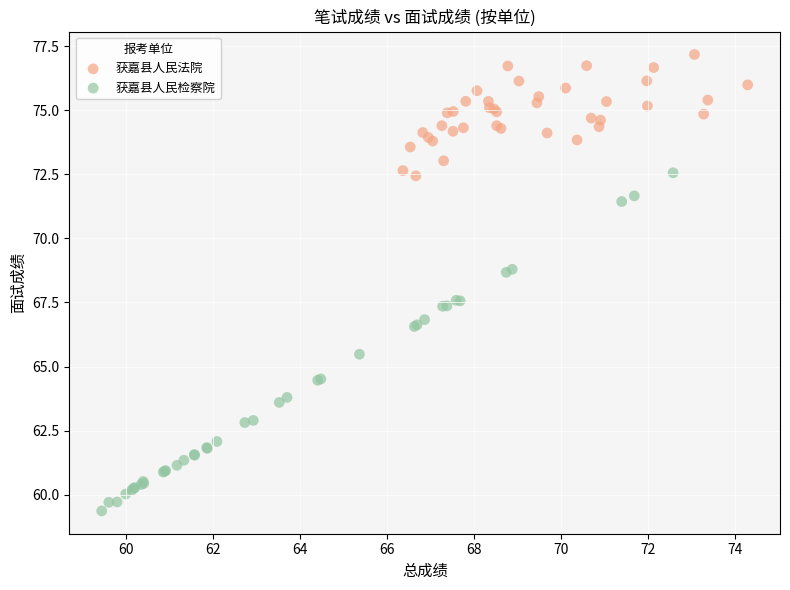

Which series has the widest spread of Y values?

获嘉县人民检察院